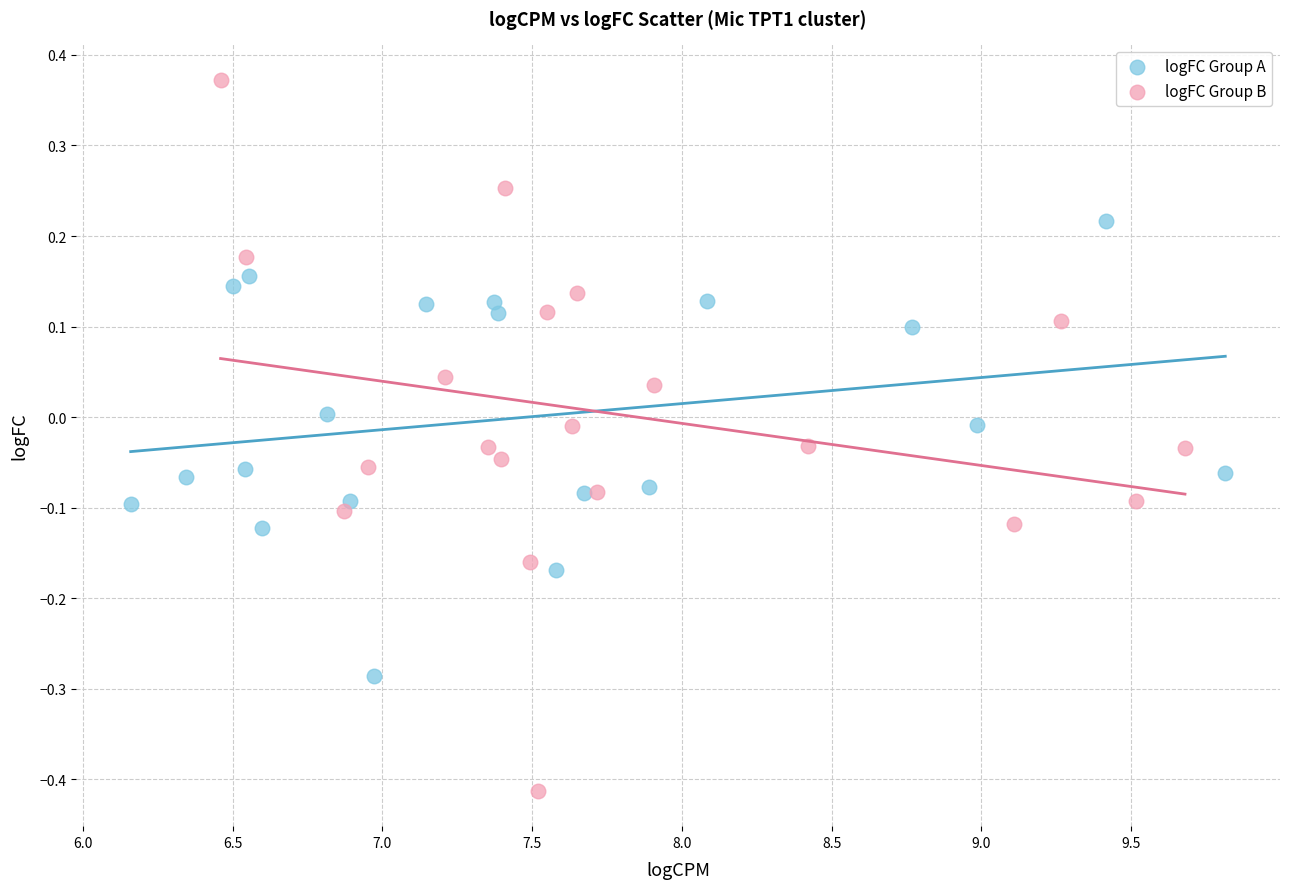

What are all the series names shown in the legend?

logFC Group A, logFC Group B